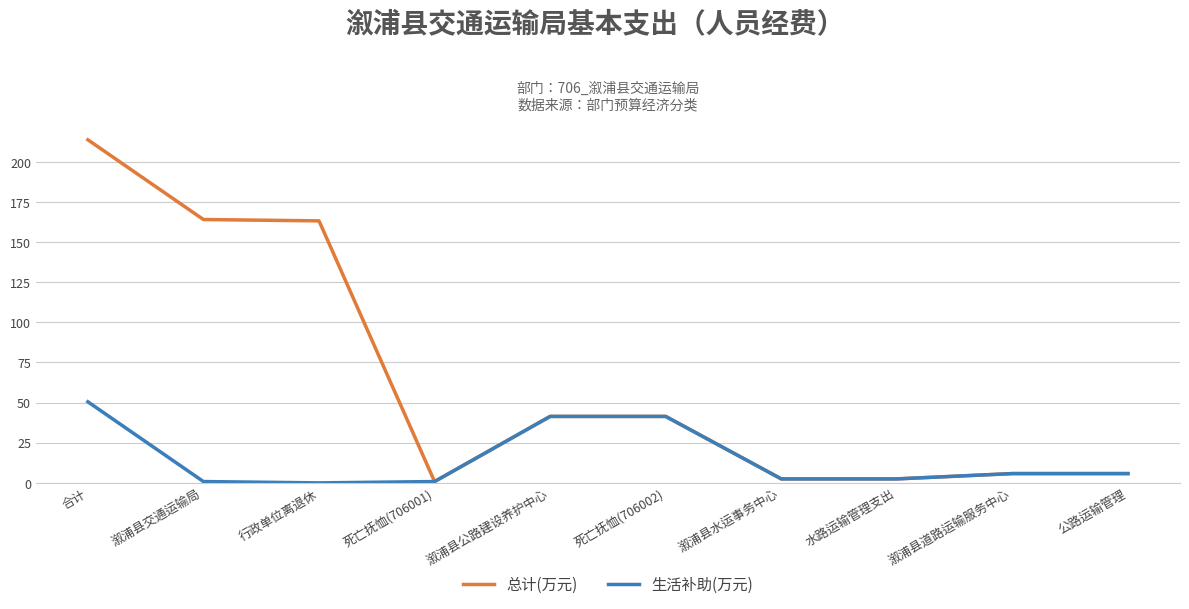

Does the chart display data point markers on the line(s)?

No